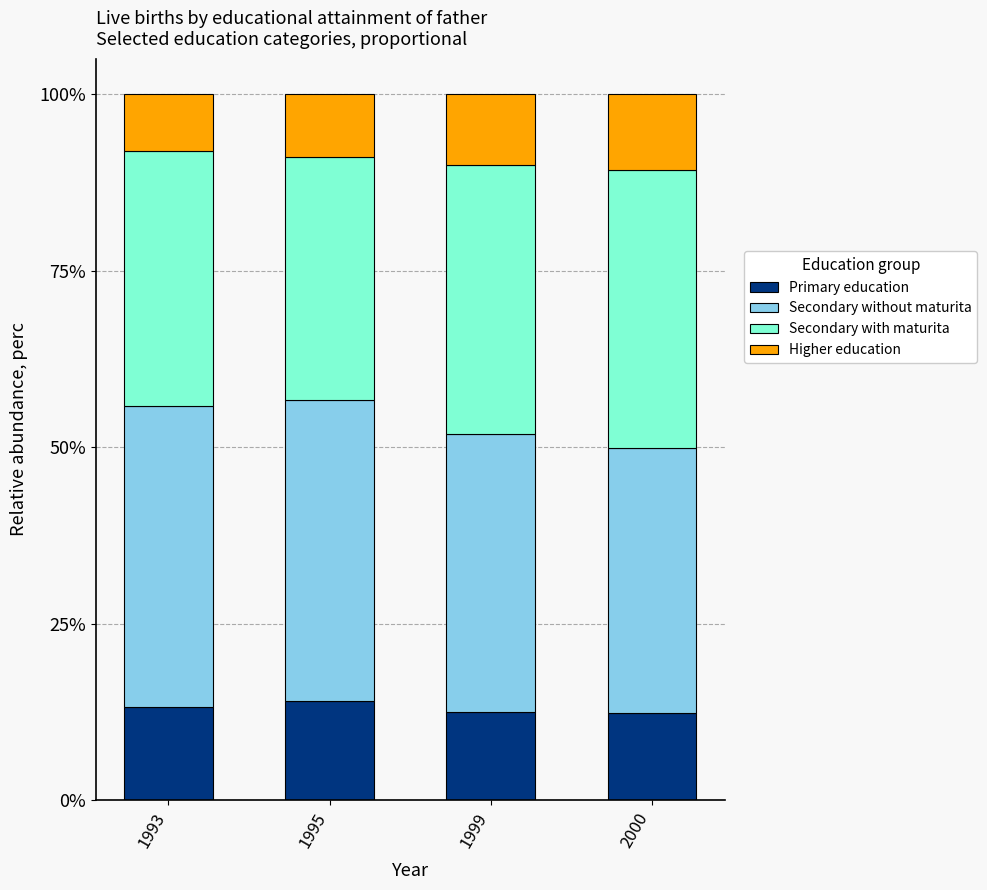

Is it true that Primary education equals 18.9 at 2000?

False